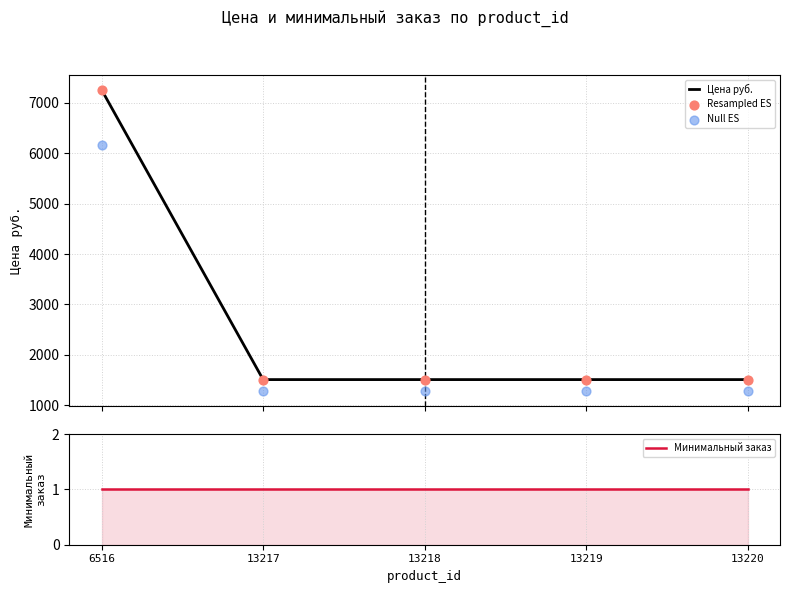

At how many categories does at least one series exceed 4752?

1